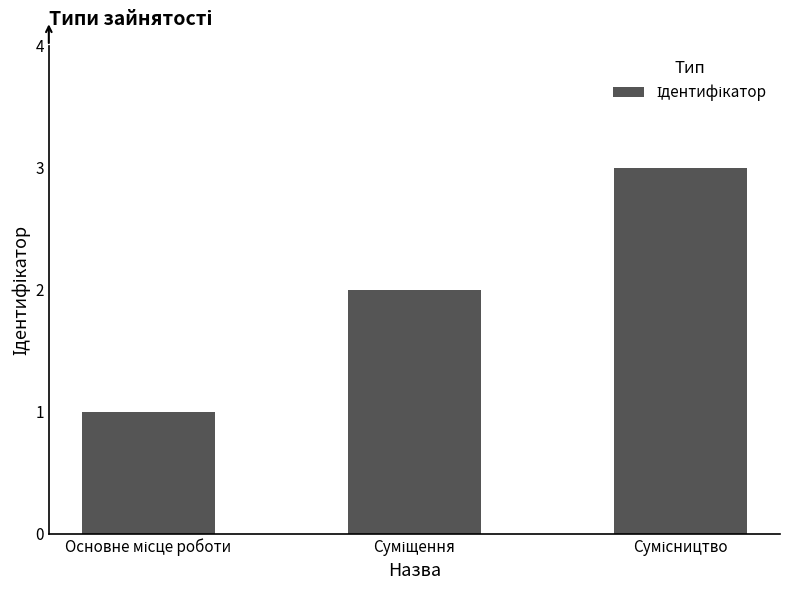

What is the greatest value displayed?

3